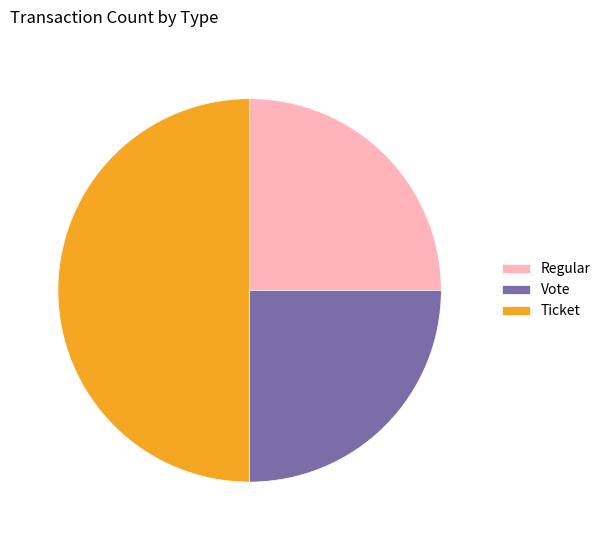

Is it true that Vote is 37% of the pie?

False